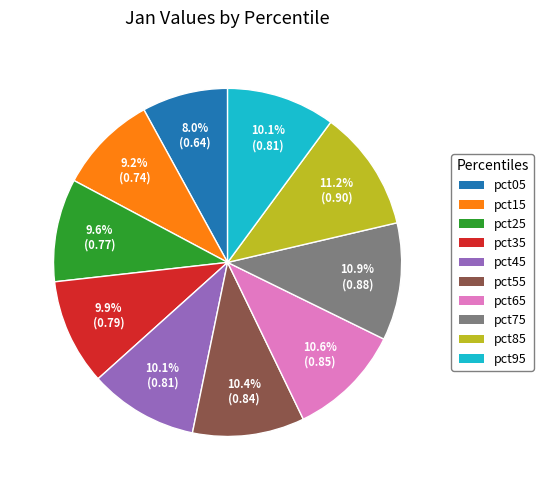

Which slice is the smallest?

pct05